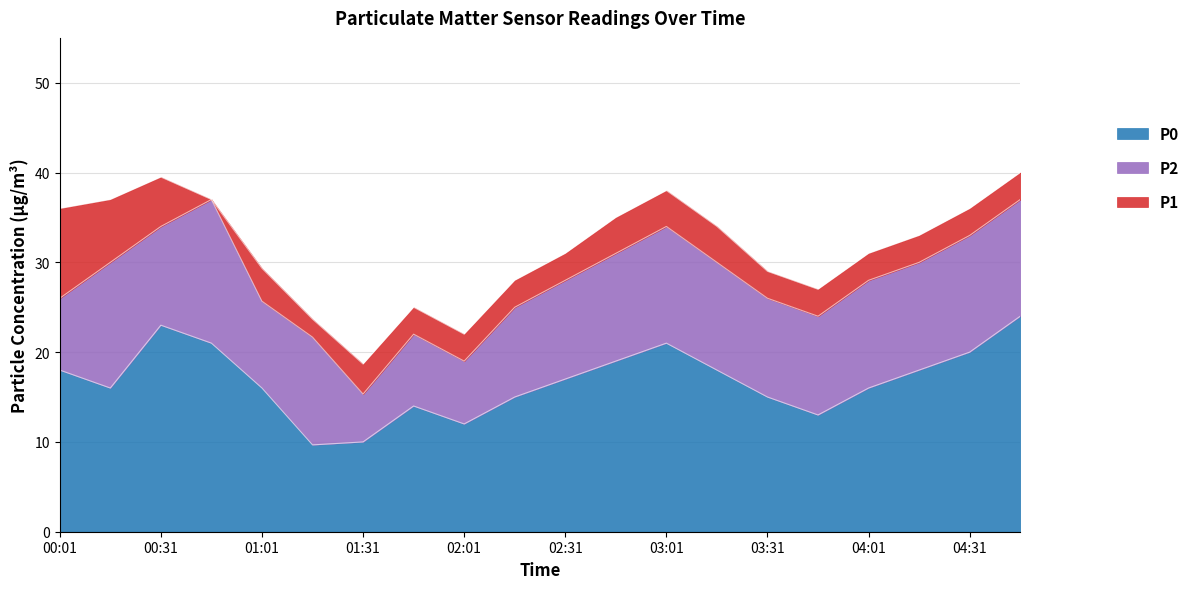

True or false: P0 has a value of 8.4 at 03:31.

False